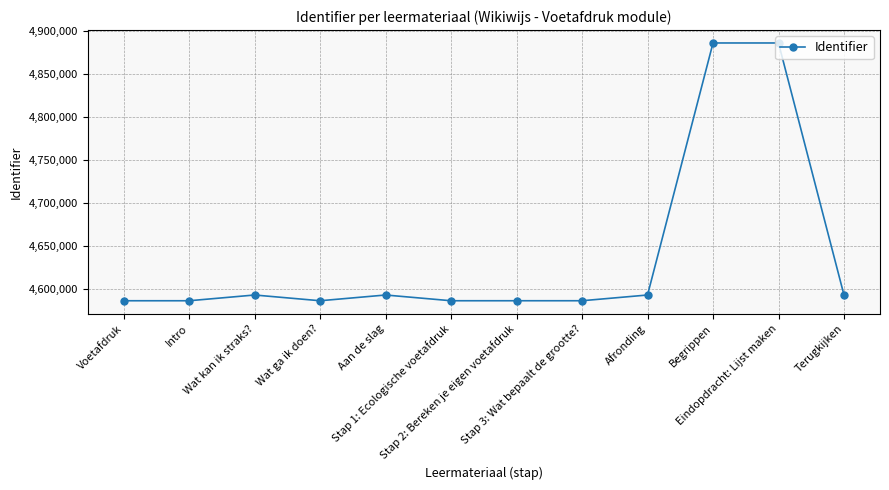

What is the maximum value shown in the chart?

4886246